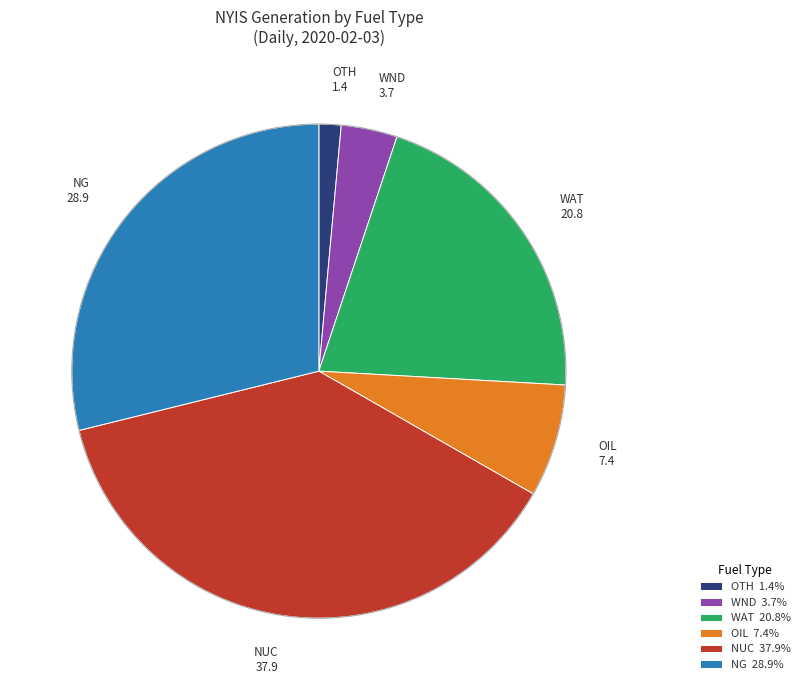

Does NG 28.9 represent more than half of the total?

No